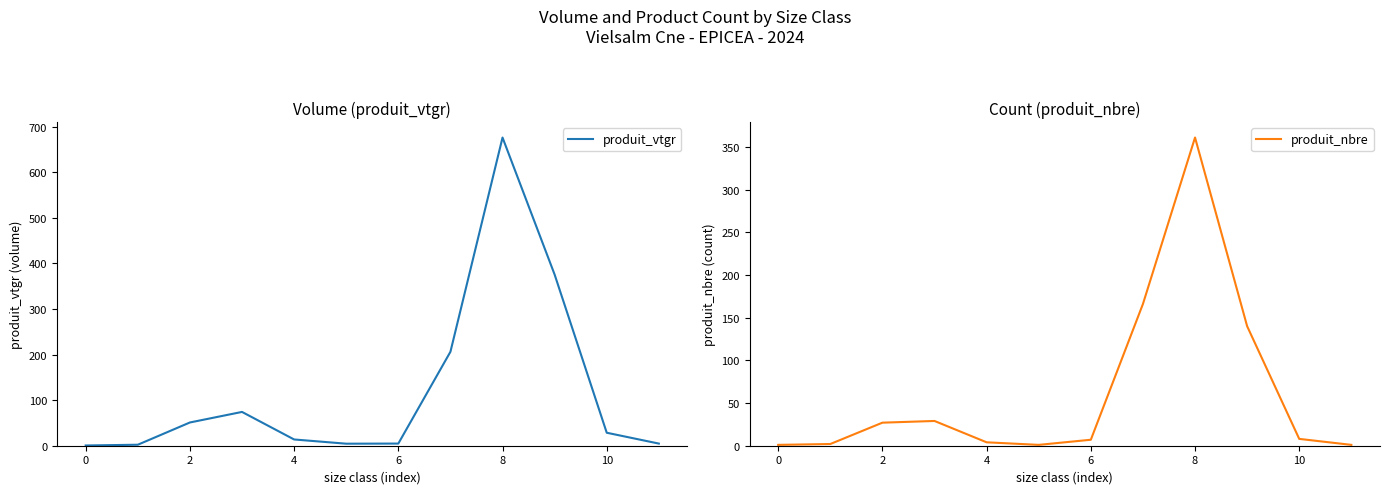

Which label corresponds to the largest value in the chart?

8